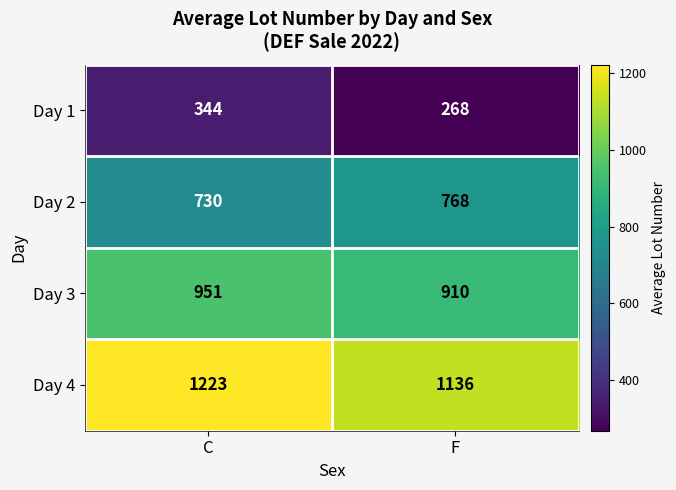

Reading right to left, extract all data points from this chart.

Day 1: F=268	C=344
Day 2: F=768	C=730
Day 3: F=910	C=951
Day 4: F=1136	C=1223